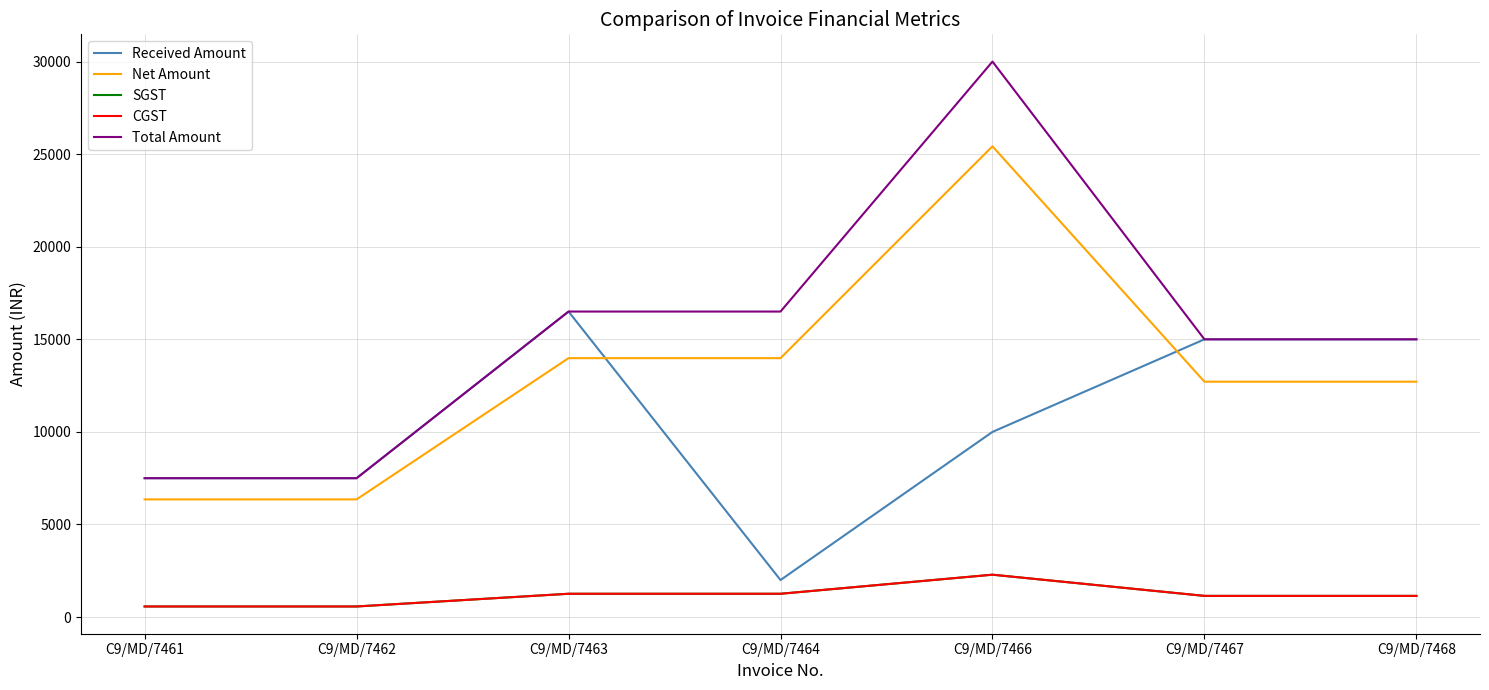

What is the difference between the highest and lowest values at C9/MD/7461?

6928.0